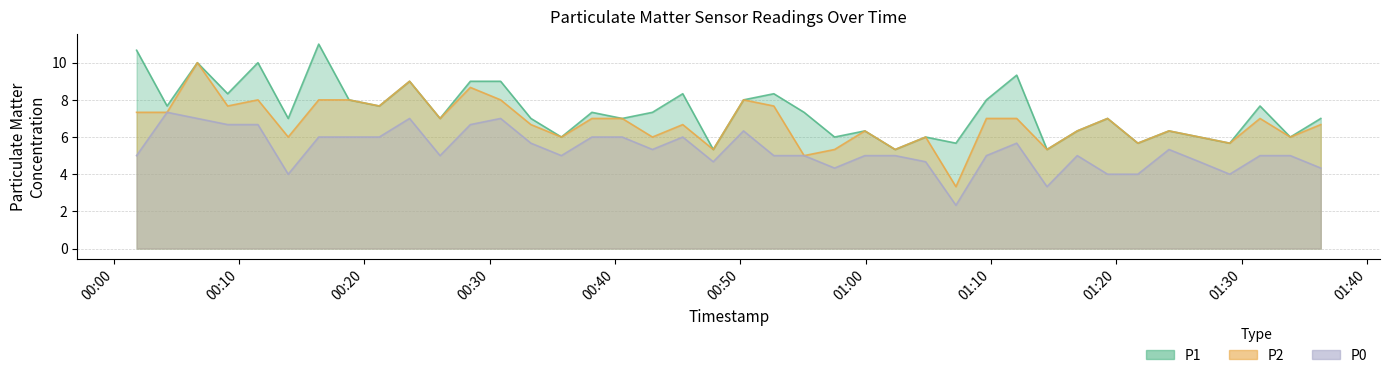

Is the value of P1 at 2024-02-16T00:04:15 greater than the value of P0 at 2024-02-16T00:09:05?

Yes